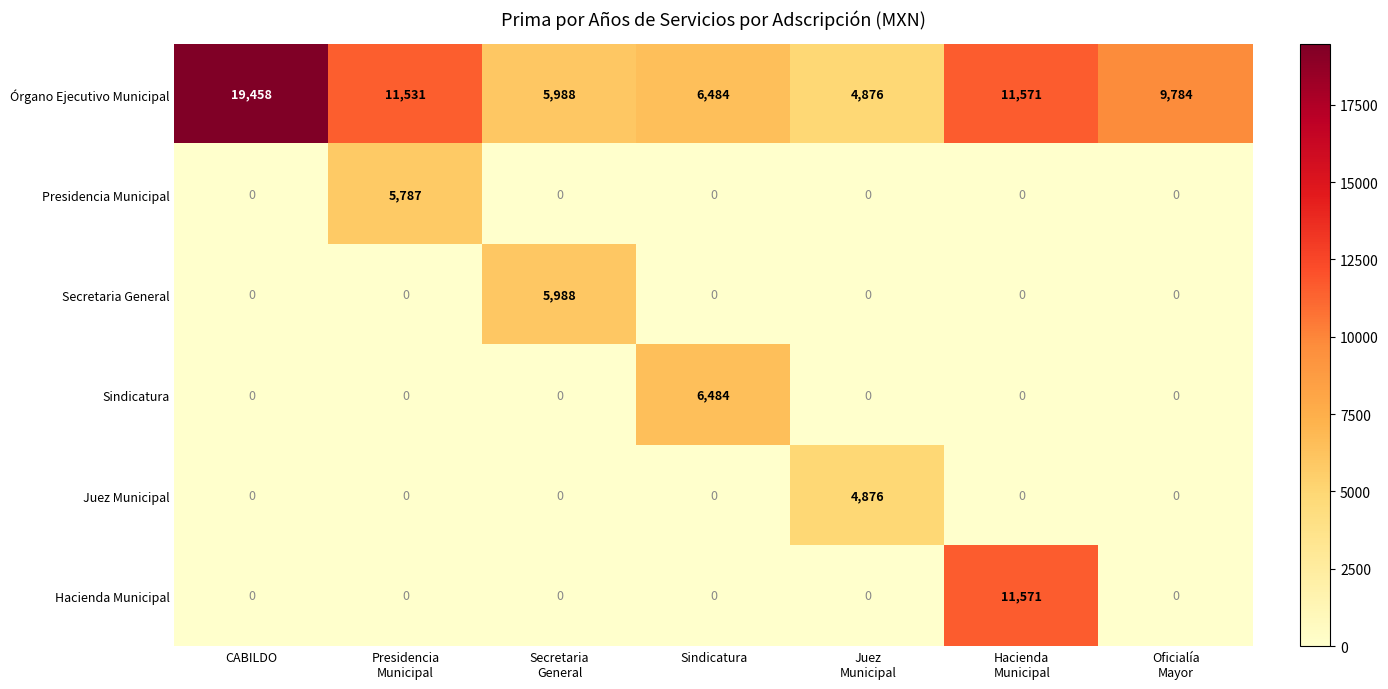

Which label corresponds to the largest value in the chart?

CABILDO